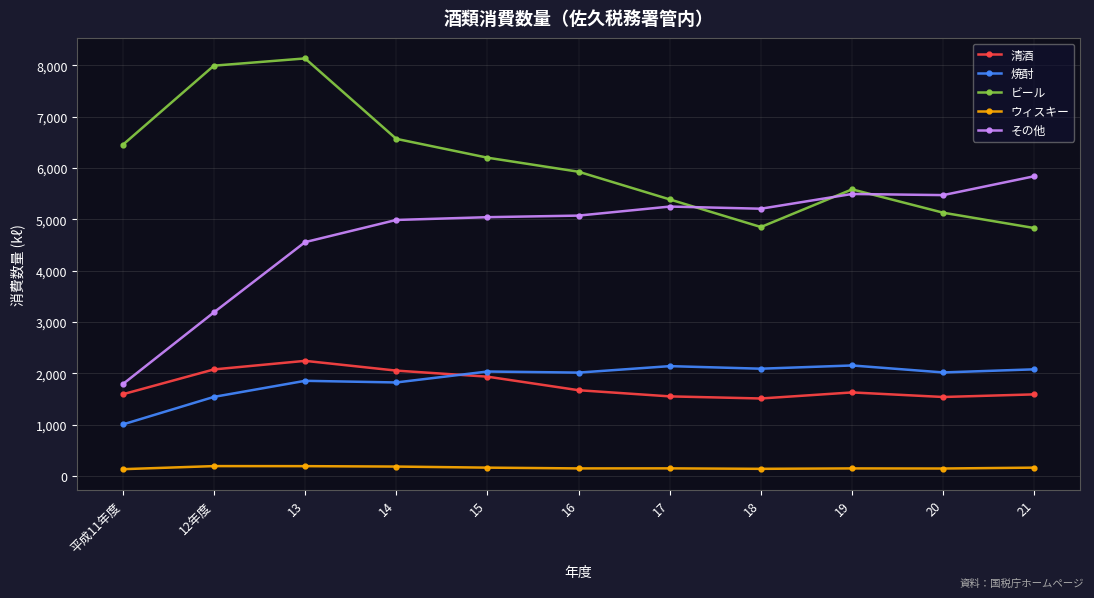

What is the approximate value of 焼酎 at 20?

2017